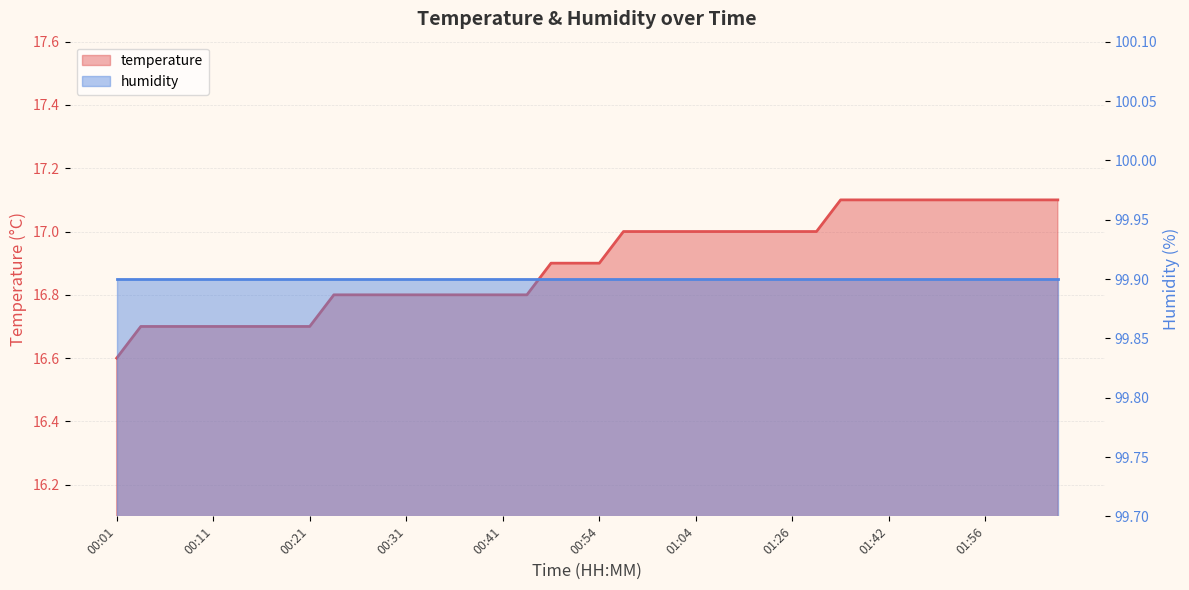

At which category does the chart reach its minimum across all series?

00:01